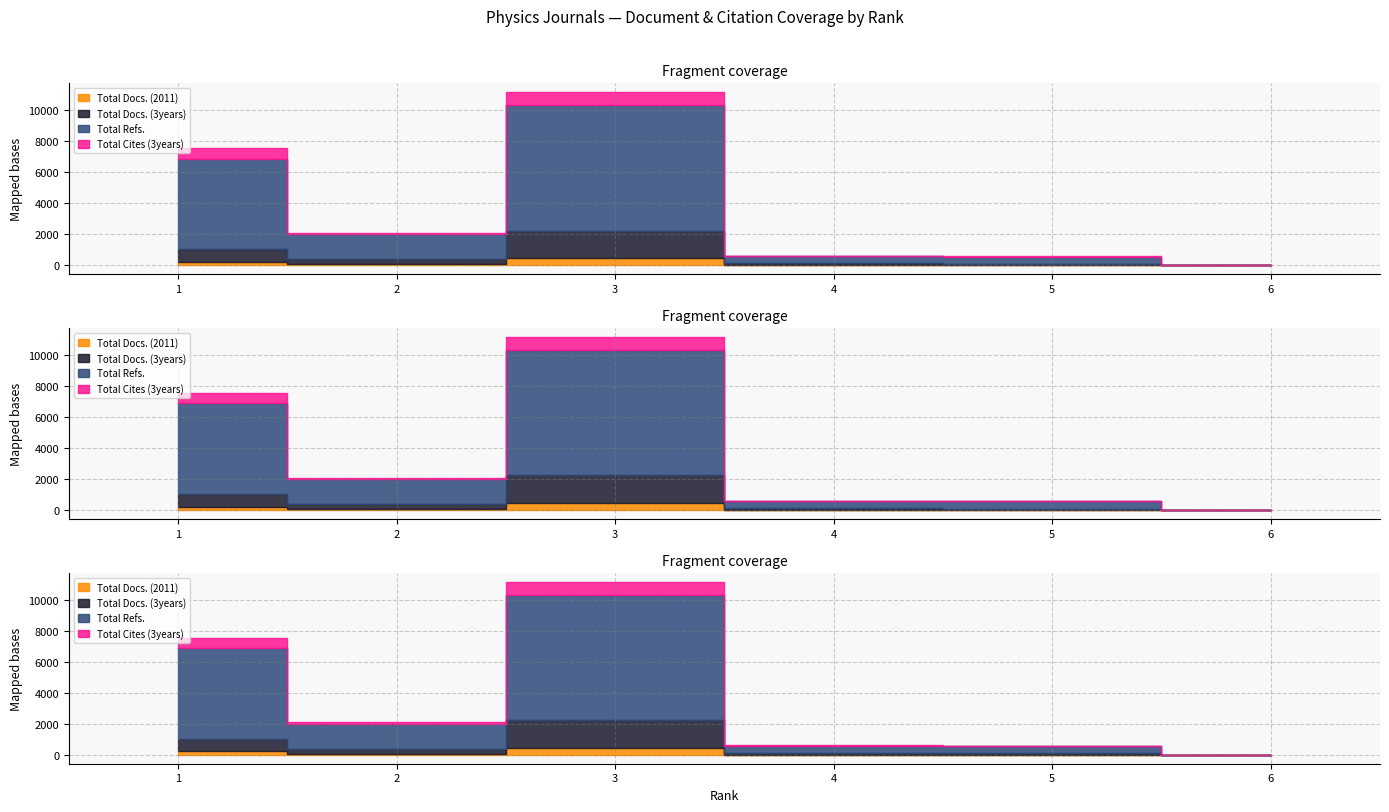

What are all the series names shown in the legend?

Total Docs. (2011), Total Docs. (3years), Total Refs., Total Cites (3years)